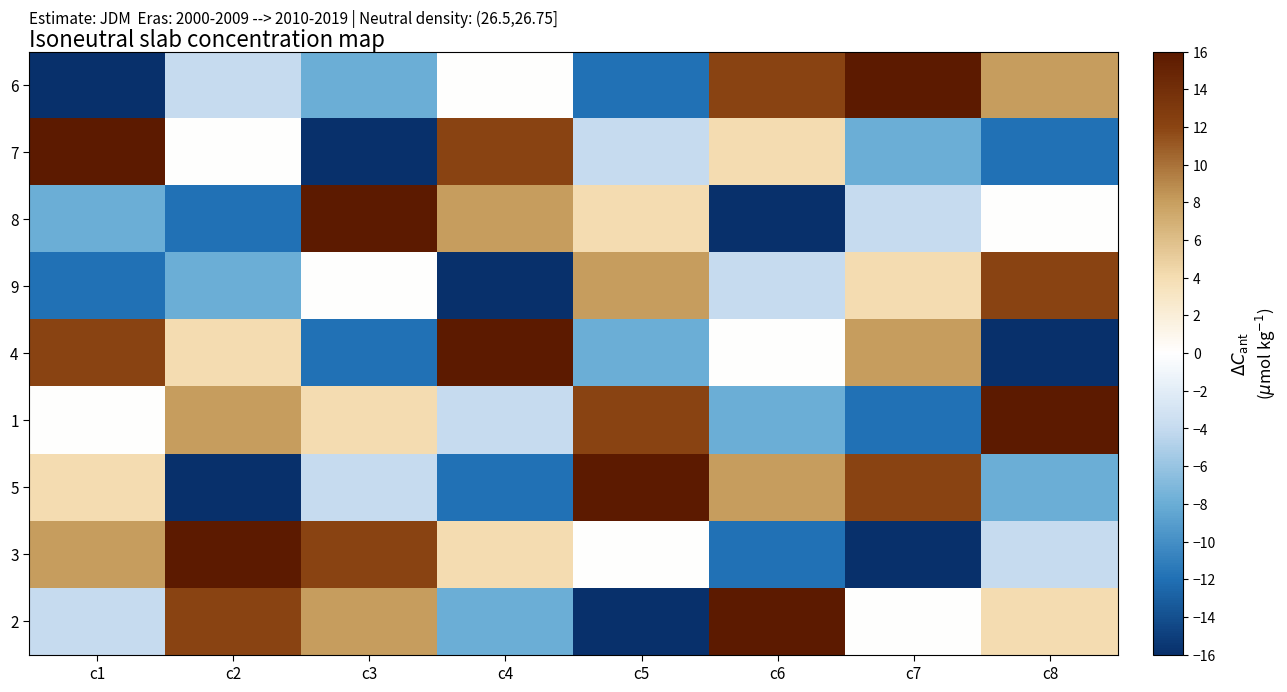

What is the minimum value shown in the chart?

-16